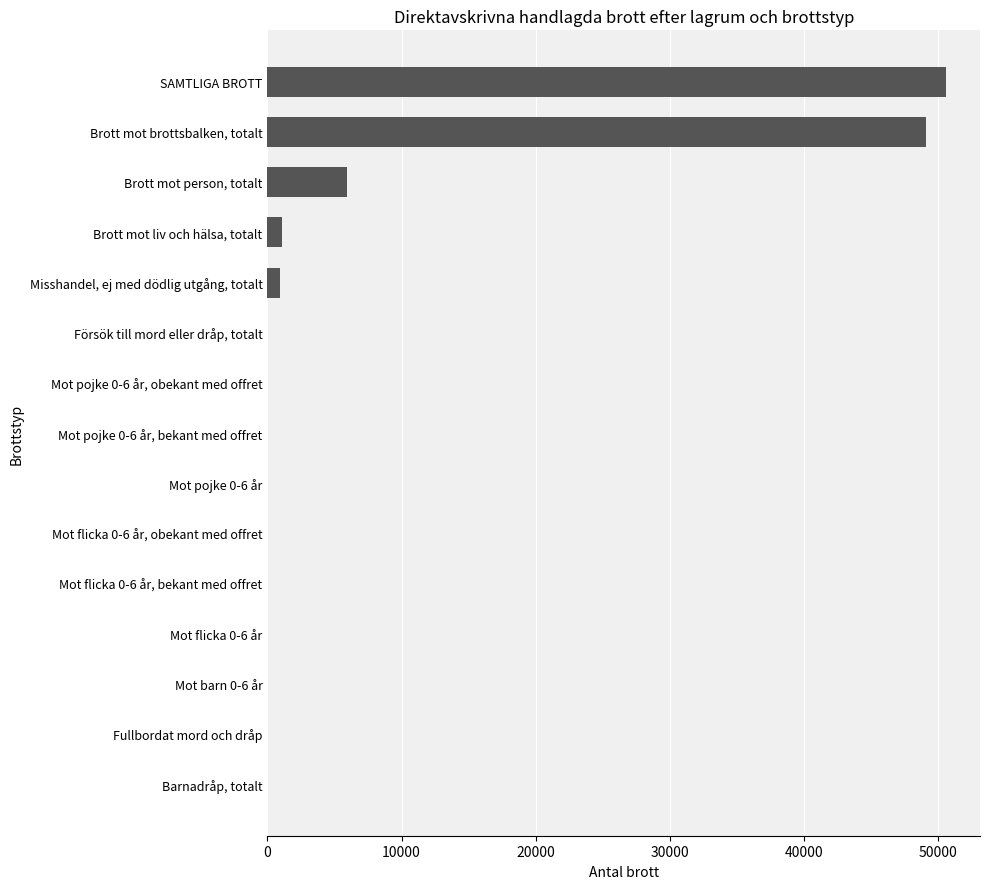

Where is the data nearest to the value 25293?

Brott mot person, totalt